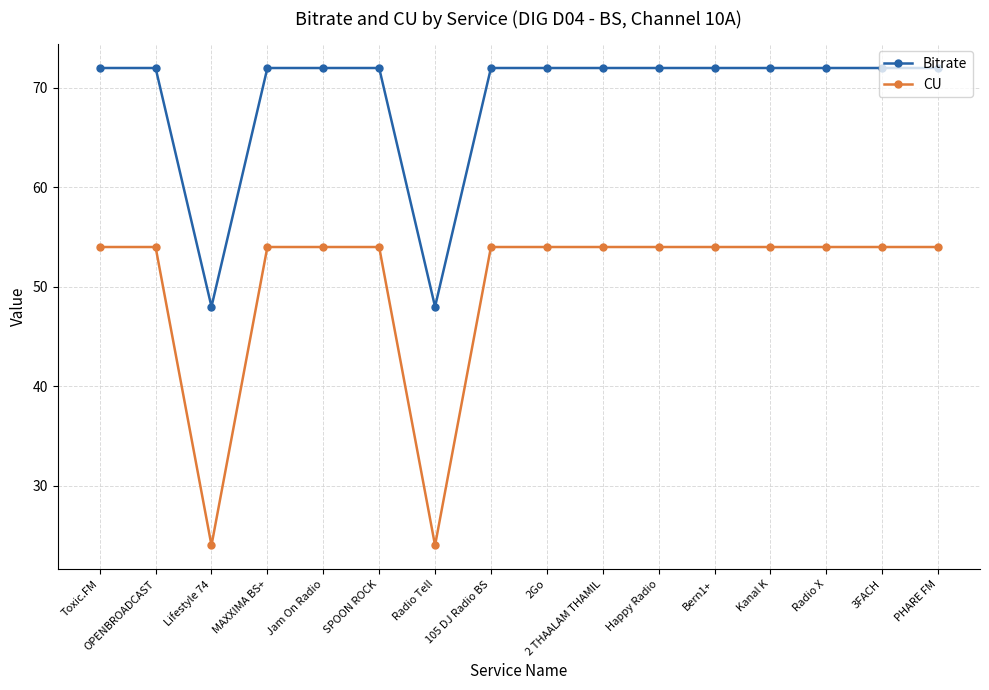

What is the sum of all Bitrate values?

1104